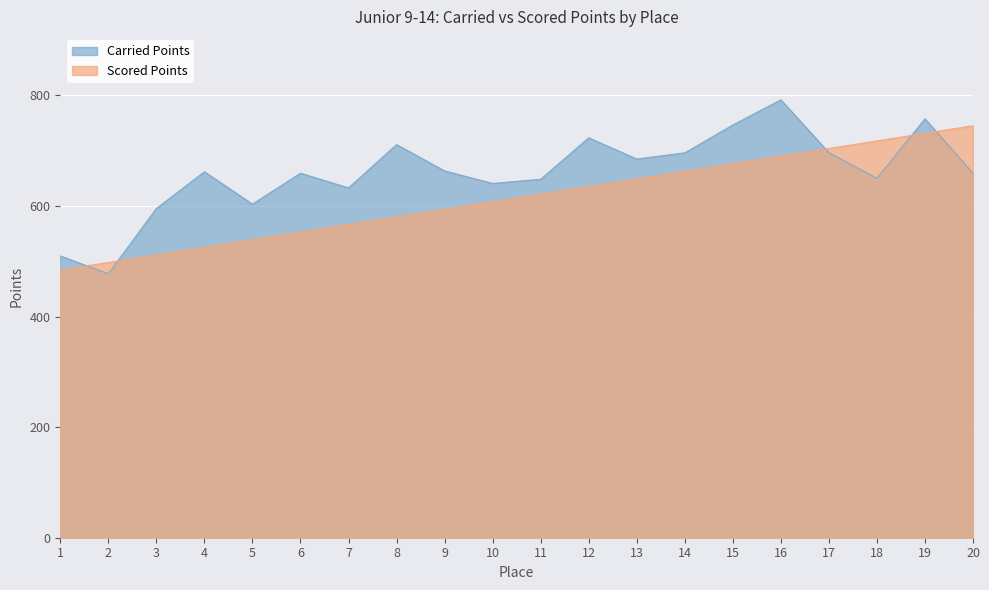

What is the difference between the highest and lowest values at 20?

86.1